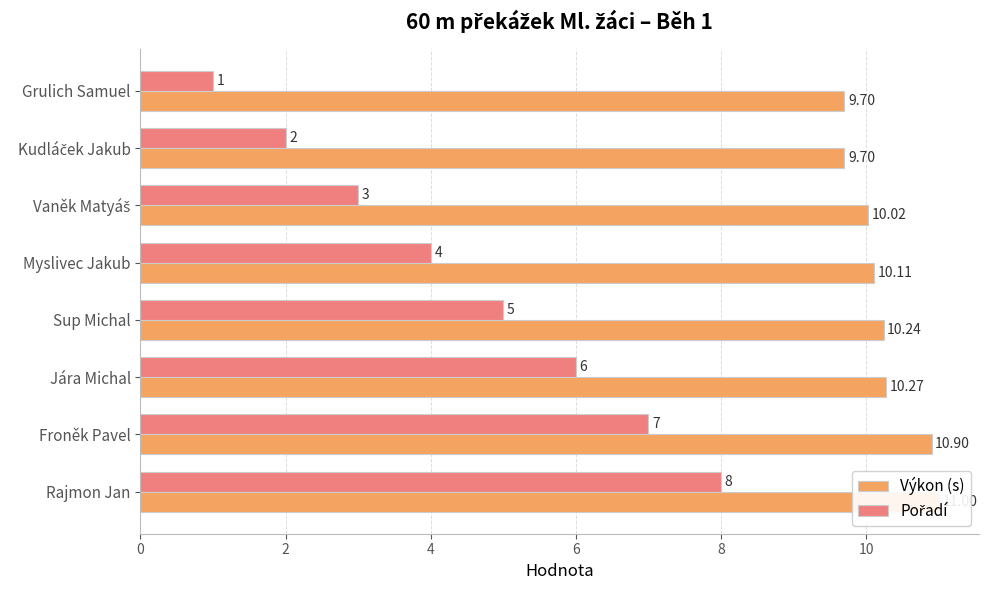

What is the difference between the maximum and minimum values in the Výkon (s) series?

1.3